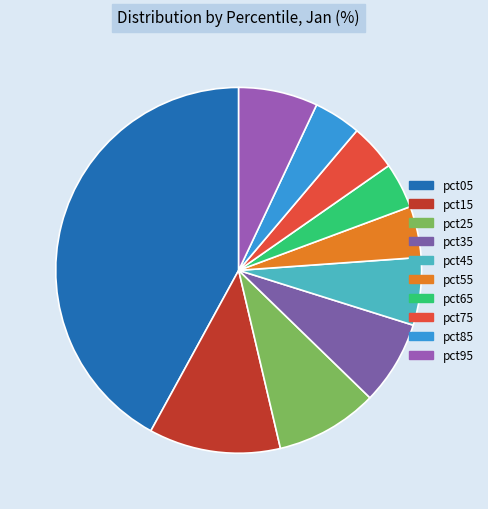

The pct75 slice represents 4% of the pie. True or false?

True